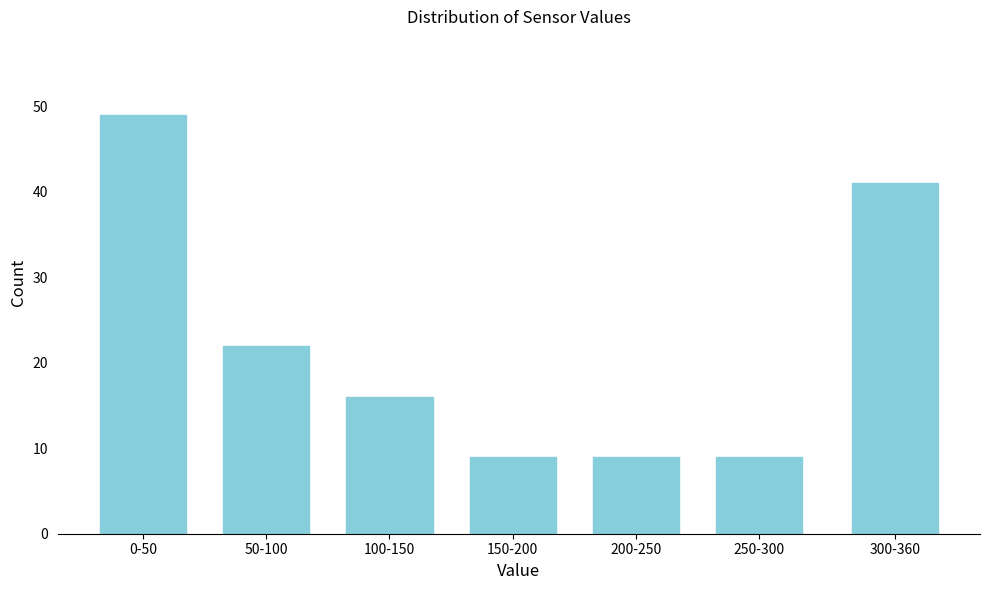

Reading left to right, list all the values displayed in this chart.

49	22	16	9	9	9	41